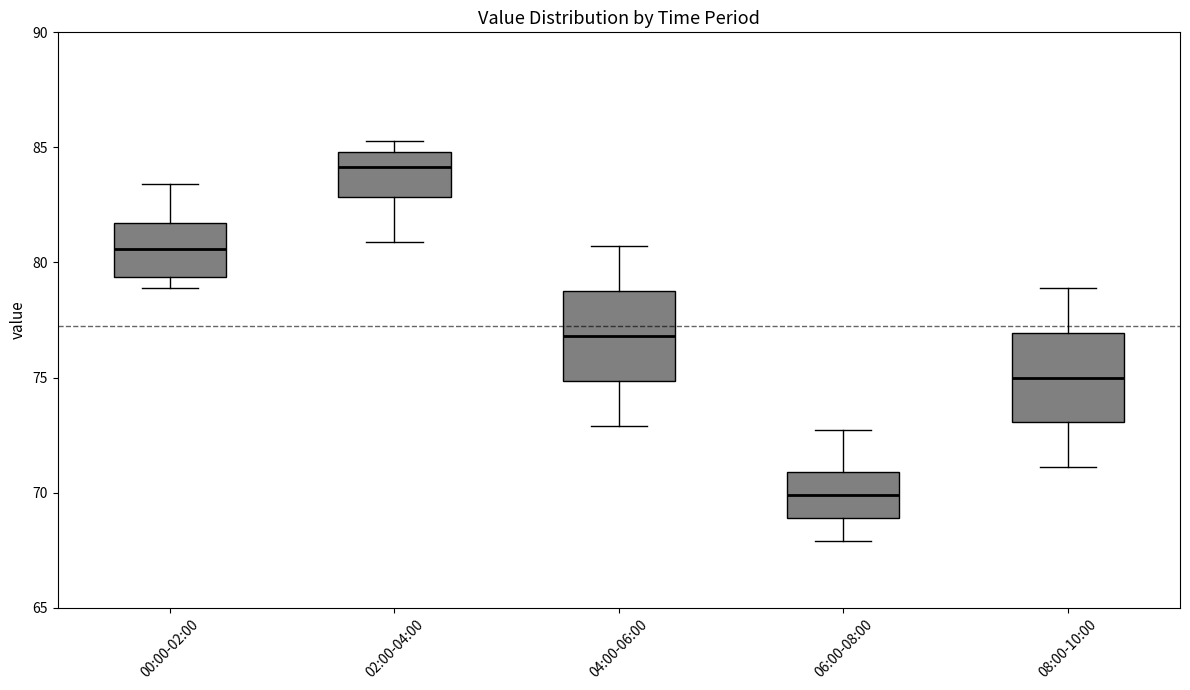

Reading left to right, read every box against the y-axis: the position of its median line, the range the box covers, and the ends of its whiskers. The values are not printed on the chart, so give them approximately, as read against the axis.

00:00-02:00: median 80.5, box 79.5 to 81.5, whiskers 79.0 to 83.5
02:00-04:00: median 84.0, box 83.0 to 85.0, whiskers 81.0 to 85.5
04:00-06:00: median 77.0, box 75.0 to 79.0, whiskers 73.0 to 80.5
06:00-08:00: median 70.0, box 69.0 to 71.0, whiskers 68.0 to 72.5
08:00-10:00: median 75.0, box 73.0 to 77.0, whiskers 71.0 to 79.0